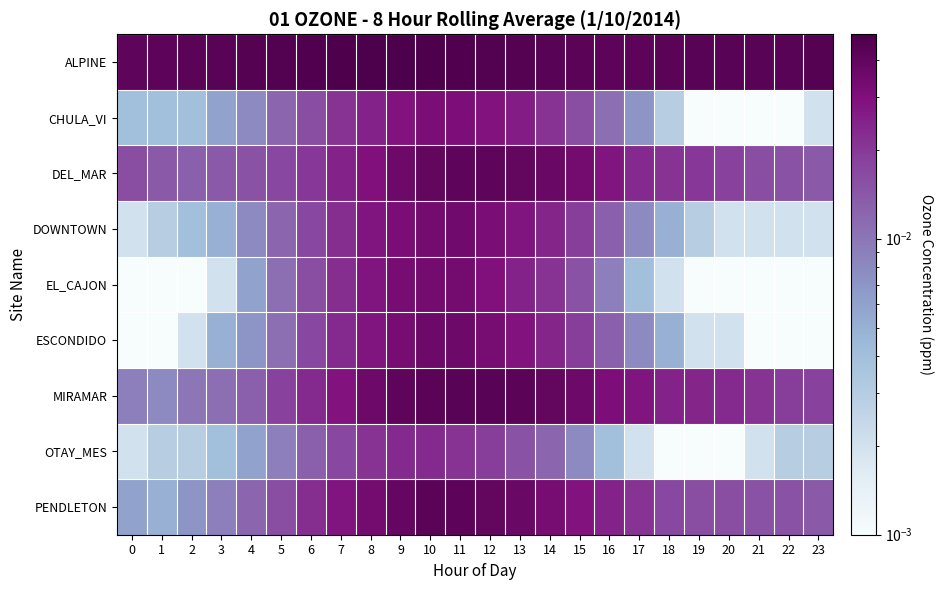

Reading right to left, list all the values displayed in this chart.

ALPINE: 23=0.0	22=0.0	21=0.0	20=0.0	19=0.0	18=0.0	17=0.0	16=0.0	15=0.0	14=0.0	13=0.0	12=0.0	11=0.0	10=0.0	9=0.0	8=0.0	7=0.0	6=0.0	5=0.0	4=0.0	3=0.0	2=0.0	1=0.0	0=0.0
CHULA_VI: 23=0.0	22=0.0	21=0.0	20=0.0	19=0.0	18=0.0	17=0.0	16=0.0	15=0.0	14=0.0	13=0.0	12=0.0	11=0.0	10=0.0	9=0.0	8=0.0	7=0.0	6=0.0	5=0.0	4=0.0	3=0.0	2=0.0	1=0.0	0=0.0
DEL_MAR: 23=0.0	22=0.0	21=0.0	20=0.0	19=0.0	18=0.0	17=0.0	16=0.0	15=0.0	14=0.0	13=0.0	12=0.0	11=0.0	10=0.0	9=0.0	8=0.0	7=0.0	6=0.0	5=0.0	4=0.0	3=0.0	2=0.0	1=0.0	0=0.0
DOWNTOWN: 23=0.0	22=0.0	21=0.0	20=0.0	19=0.0	18=0.0	17=0.0	16=0.0	15=0.0	14=0.0	13=0.0	12=0.0	11=0.0	10=0.0	9=0.0	8=0.0	7=0.0	6=0.0	5=0.0	4=0.0	3=0.0	2=0.0	1=0.0	0=0.0
EL_CAJON: 23=0.0	22=0.0	21=0.0	20=0.0	19=0.0	18=0.0	17=0.0	16=0.0	15=0.0	14=0.0	13=0.0	12=0.0	11=0.0	10=0.0	9=0.0	8=0.0	7=0.0	6=0.0	5=0.0	4=0.0	3=0.0	2=0.0	1=0.0	0=0.0
ESCONDIDO: 23=0.0	22=0.0	21=0.0	20=0.0	19=0.0	18=0.0	17=0.0	16=0.0	15=0.0	14=0.0	13=0.0	12=0.0	11=0.0	10=0.0	9=0.0	8=0.0	7=0.0	6=0.0	5=0.0	4=0.0	3=0.0	2=0.0	1=0.0	0=0.0
MIRAMAR: 23=0.0	22=0.0	21=0.0	20=0.0	19=0.0	18=0.0	17=0.0	16=0.0	15=0.0	14=0.0	13=0.0	12=0.0	11=0.0	10=0.0	9=0.0	8=0.0	7=0.0	6=0.0	5=0.0	4=0.0	3=0.0	2=0.0	1=0.0	0=0.0
OTAY_MES: 23=0.0	22=0.0	21=0.0	20=0.0	19=0.0	18=0.0	17=0.0	16=0.0	15=0.0	14=0.0	13=0.0	12=0.0	11=0.0	10=0.0	9=0.0	8=0.0	7=0.0	6=0.0	5=0.0	4=0.0	3=0.0	2=0.0	1=0.0	0=0.0
PENDLETON: 23=0.0	22=0.0	21=0.0	20=0.0	19=0.0	18=0.0	17=0.0	16=0.0	15=0.0	14=0.0	13=0.0	12=0.0	11=0.0	10=0.0	9=0.0	8=0.0	7=0.0	6=0.0	5=0.0	4=0.0	3=0.0	2=0.0	1=0.0	0=0.0